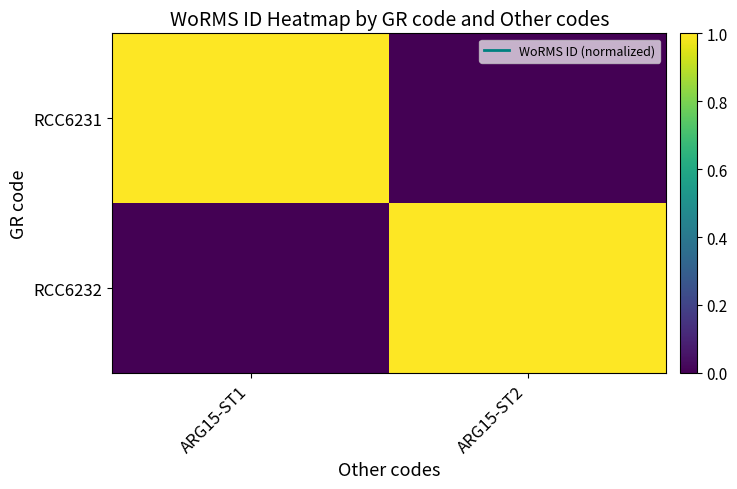

Which has a higher value, ARG15-ST1 or ARG15-ST2?

ARG15-ST1